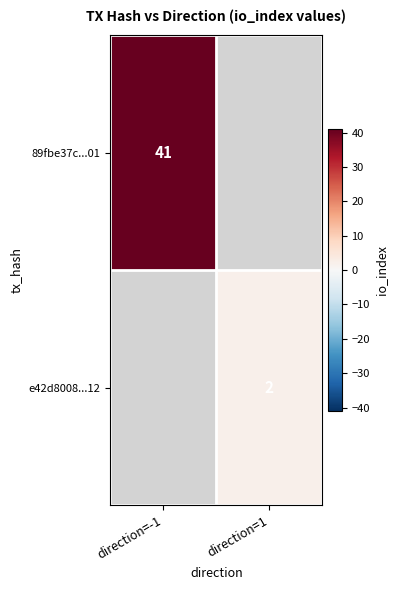

Is it true that e42d8008...12 equals 2 at direction=1?

True